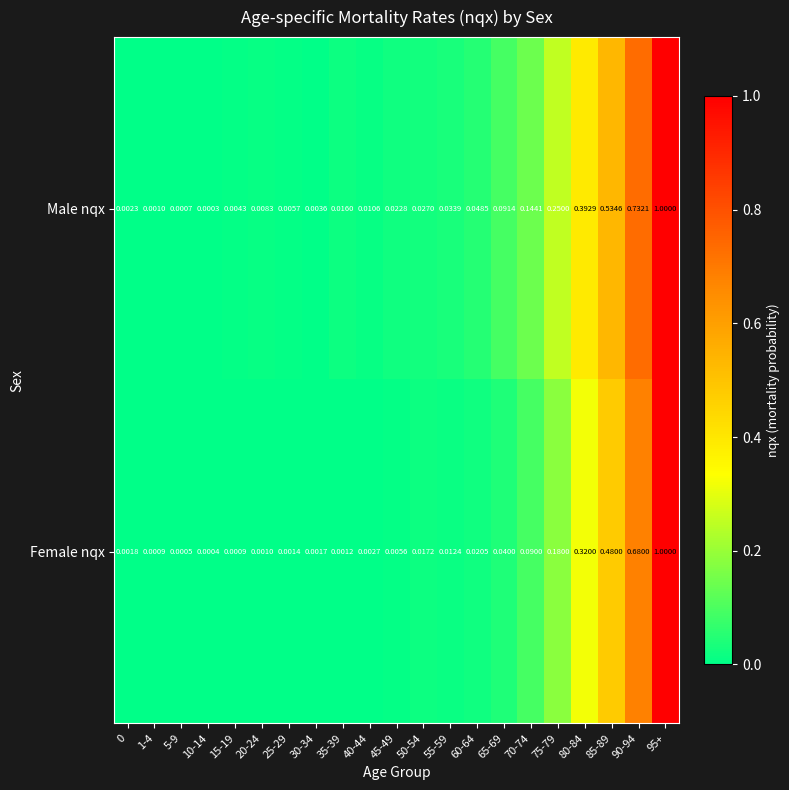

Which series has the largest total across all categories?

Male nqx